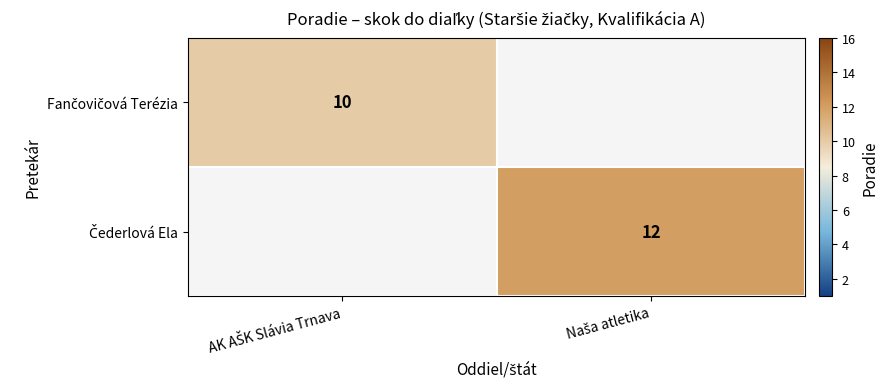

The value of Fančovičová Terézia at AK AŠK Slávia Trnava is 10.0. True or false?

True